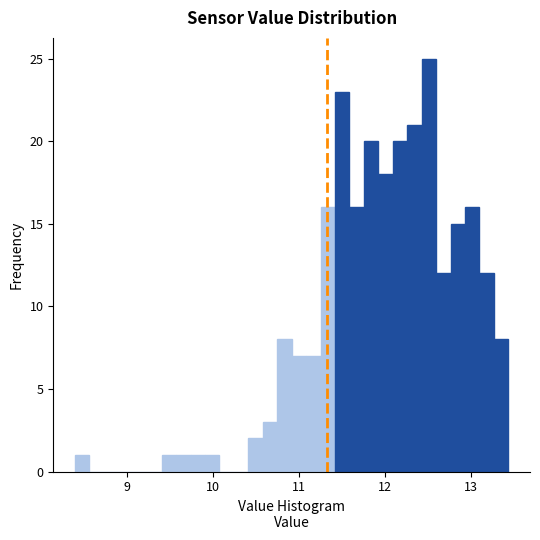

Around what value on the x-axis is the tallest bar? Give the approximate position of its centre, as read against the axis.

12.5